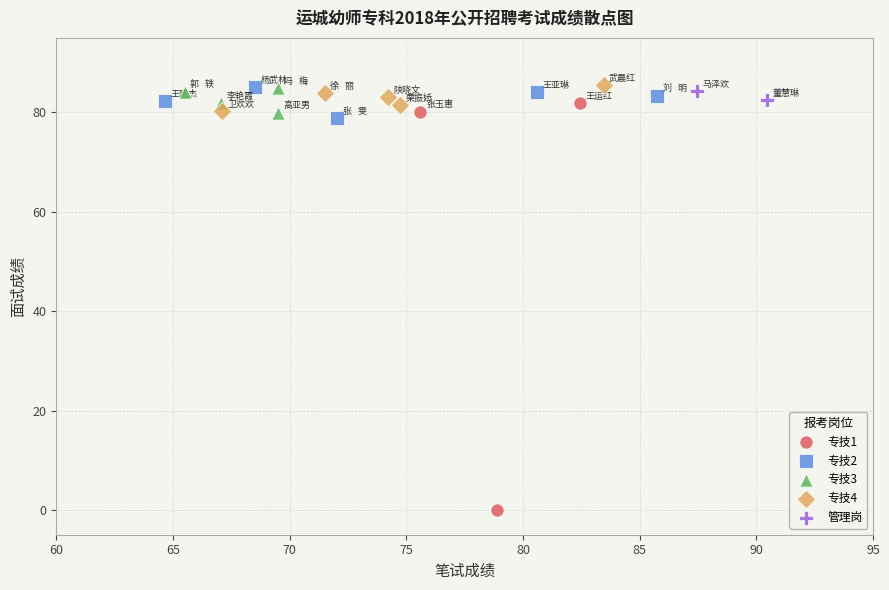

What are all the series names shown in the legend?

专技1, 专技2, 专技3, 专技4, 管理岗